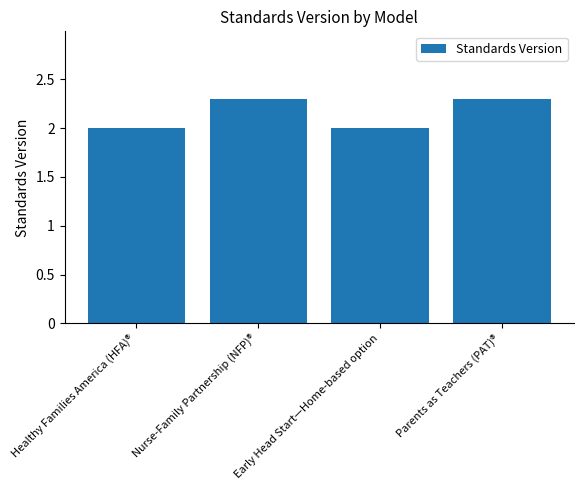

Count the number of data series in this chart.

1